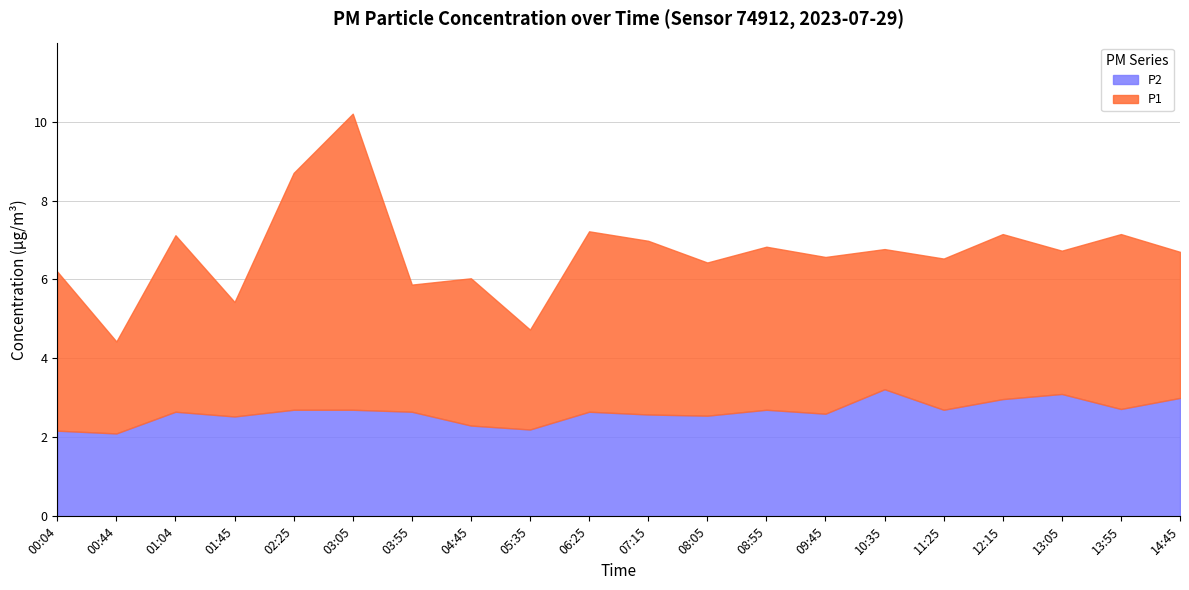

What is the sum of the P2 values at 00:44 and 08:55?

4.8